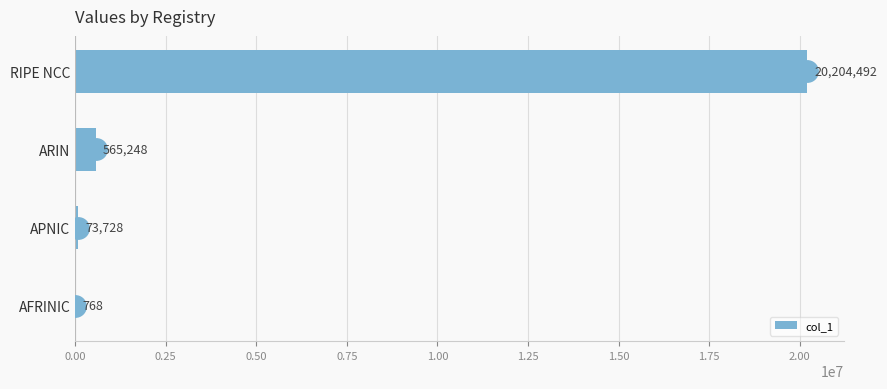

Which label corresponds to the largest value in the chart?

RIPE NCC